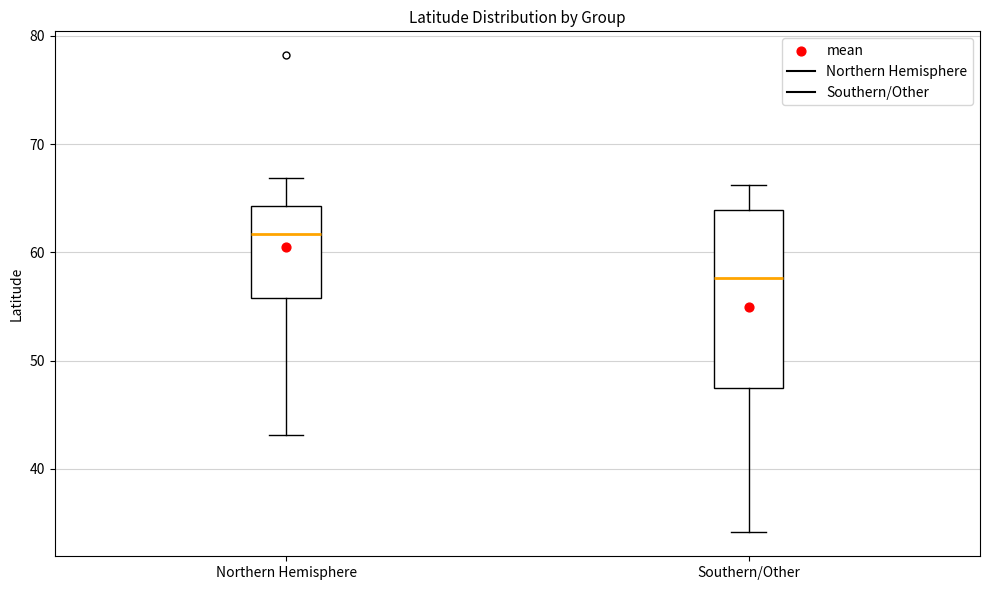

Reading left to right, transcribe this box plot: for each box, give where its median line is, the range the box spans, and where its two whiskers end, as read against the y-axis. The values are not printed on the chart, so give them approximately, as read against the axis.

Northern Hemisphere: median 62, box 56 to 64, whiskers 43 to 67
Southern/Other: median 58, box 47 to 64, whiskers 34 to 66